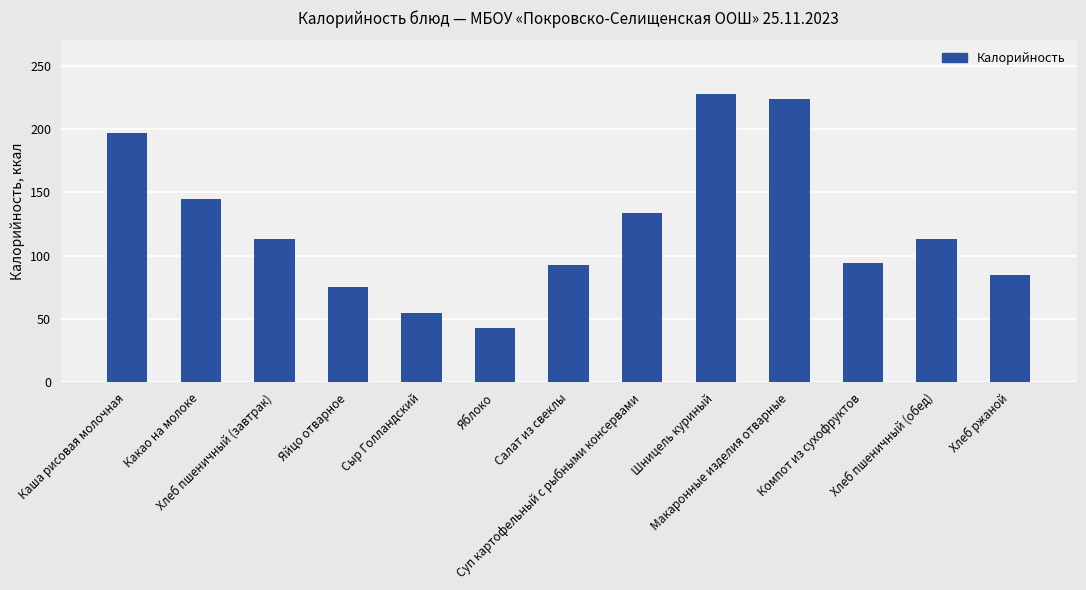

What is the difference between the maximum and minimum values?

185.0